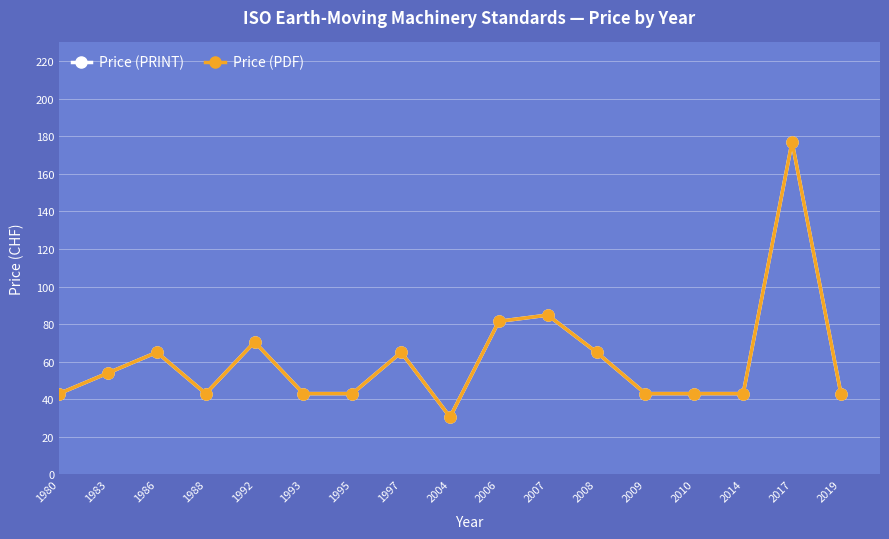

Does the chart have visible grid lines?

Yes